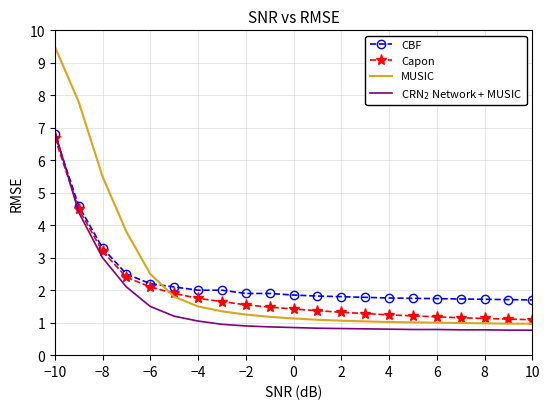

Which series has the largest range (max minus min)?

MUSIC